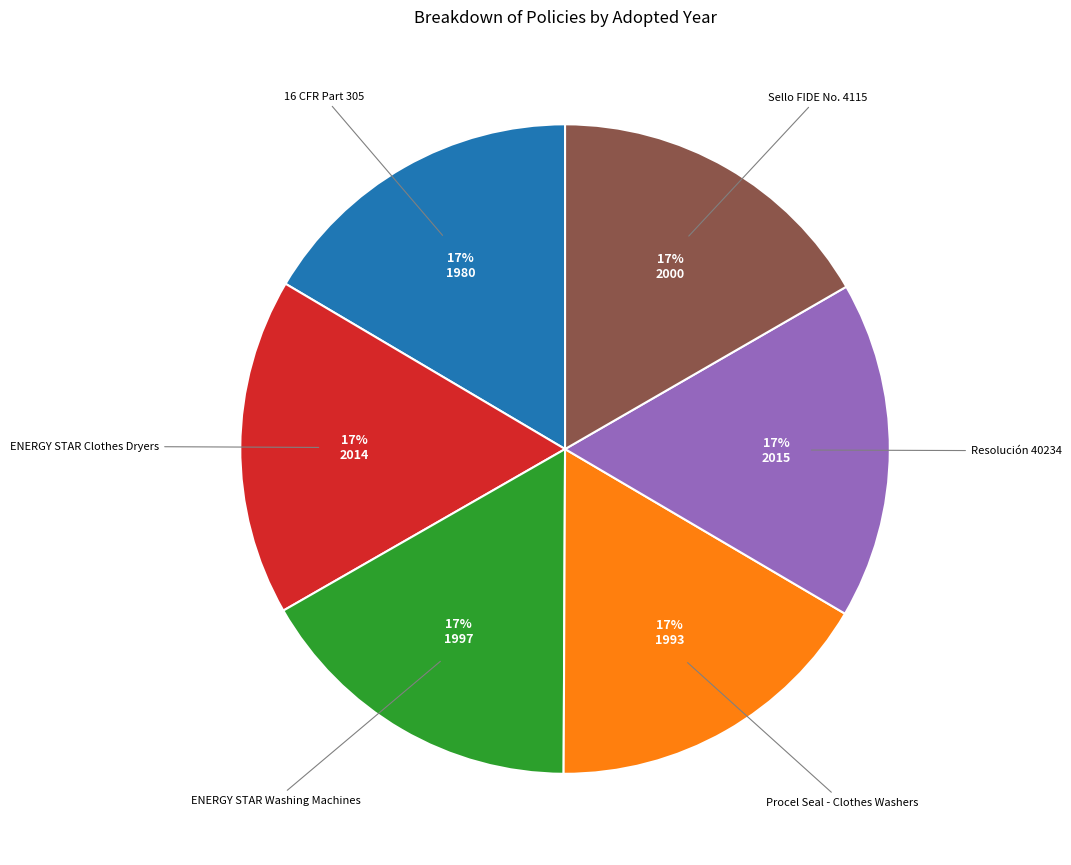

Does any single category account for the majority?

No